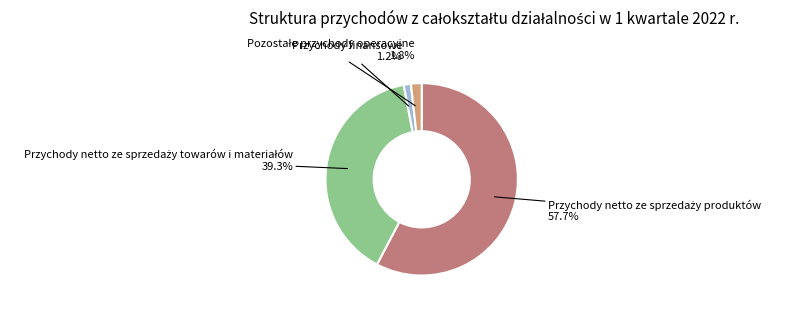

Does any single category account for the majority?

Yes